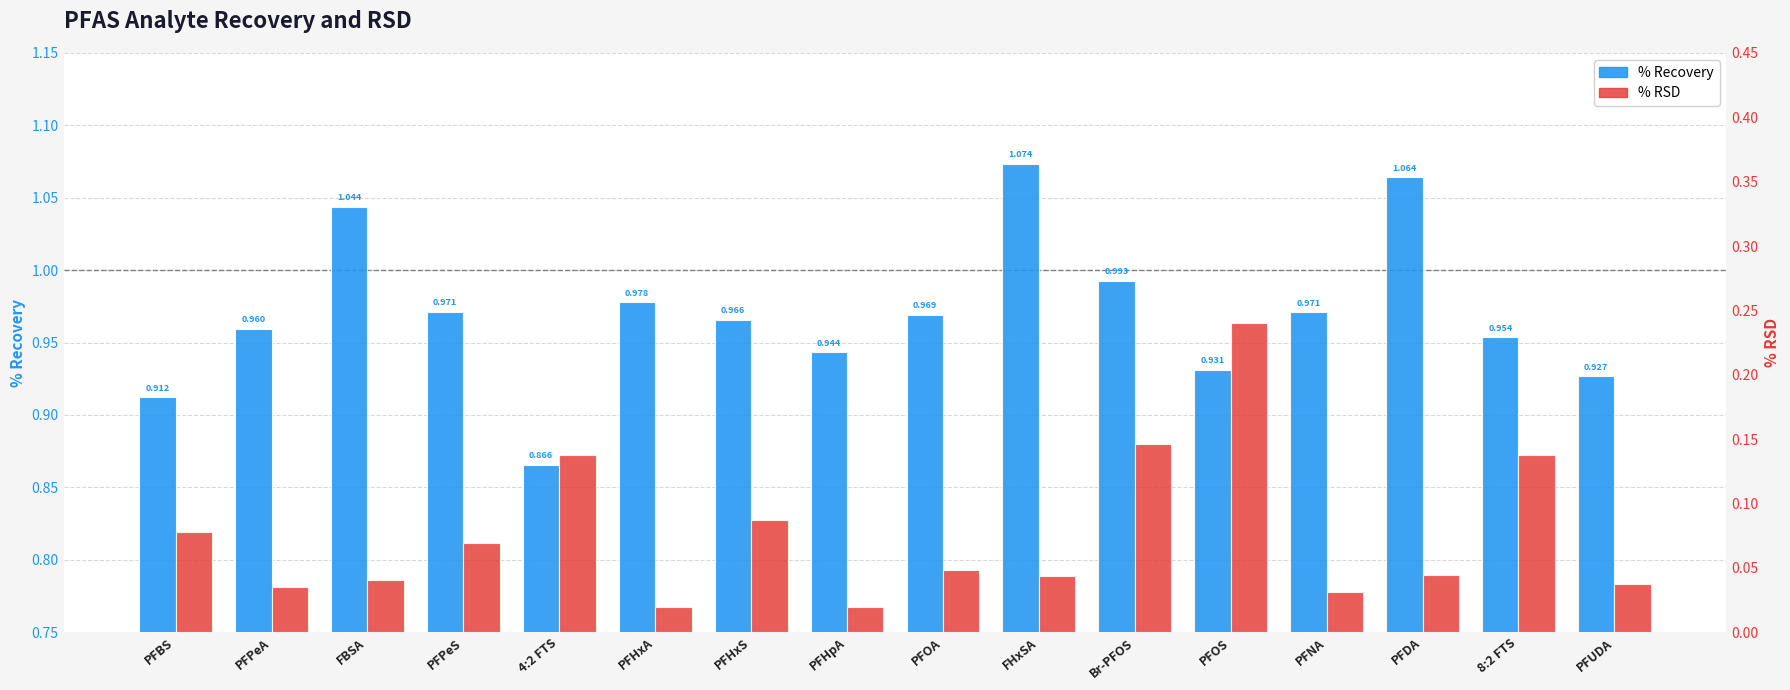

How many series are shown in this chart?

2